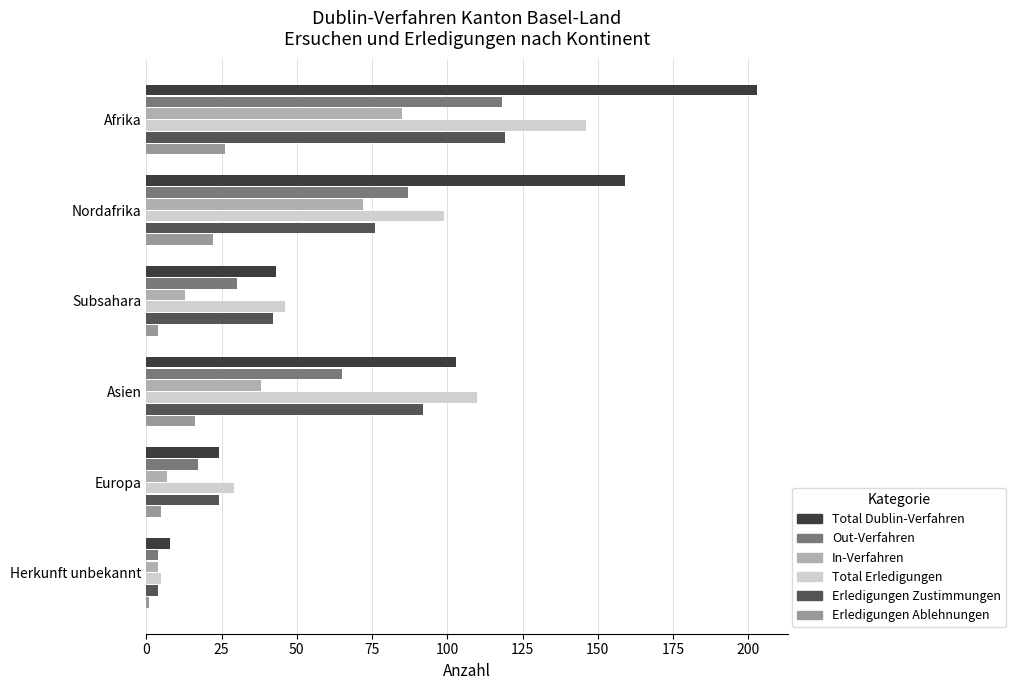

How many values in the Out-Verfahren series are below 65?

3